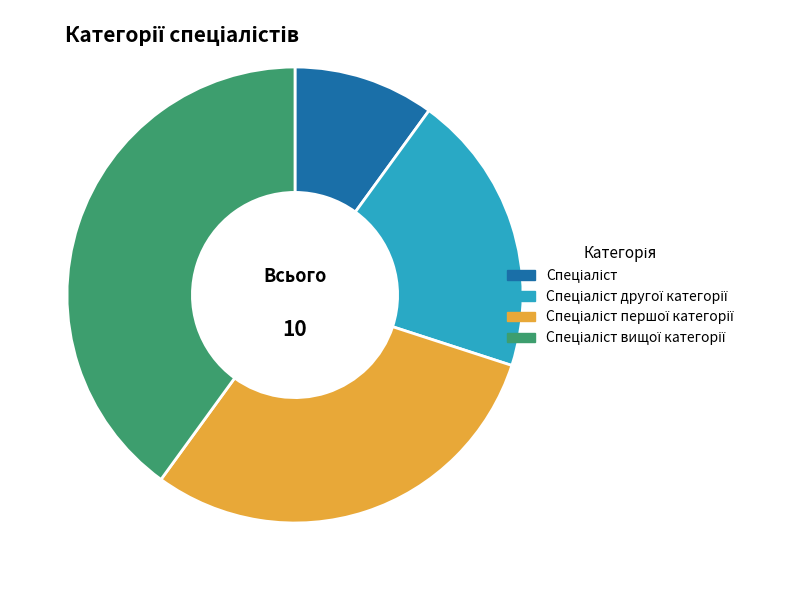

Is there any slice that represents more than half of the pie?

No